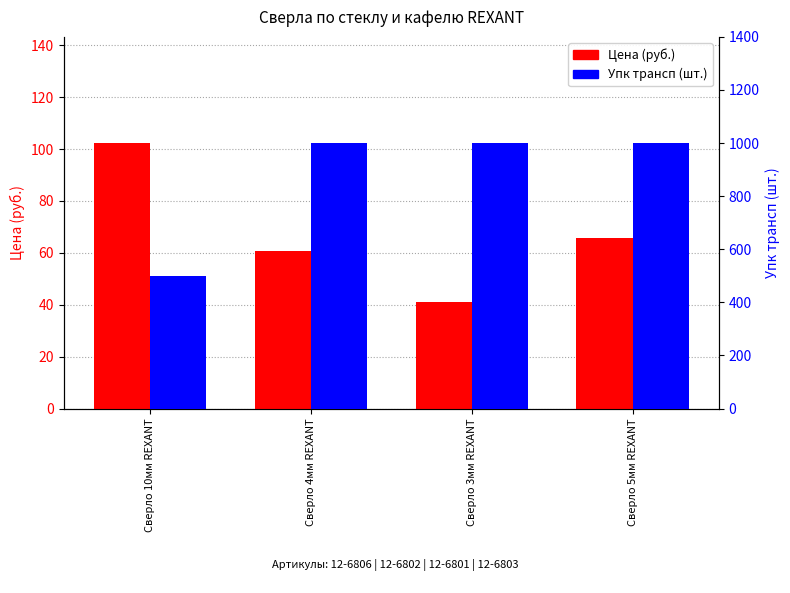

At Сверло 10мм REXANT, list the series in order from largest to smallest.

Упк трансп (шт.), Цена (руб.)